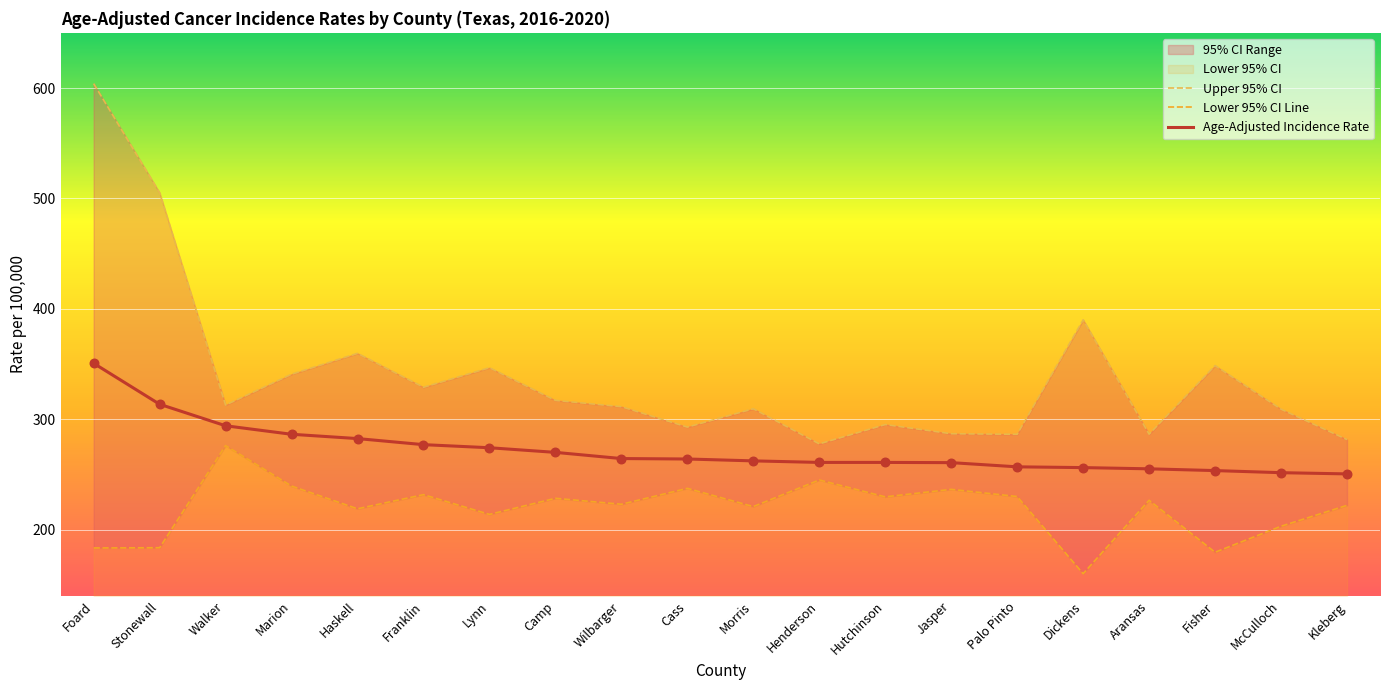

Which series has the largest total across all categories?

Upper 95% CI